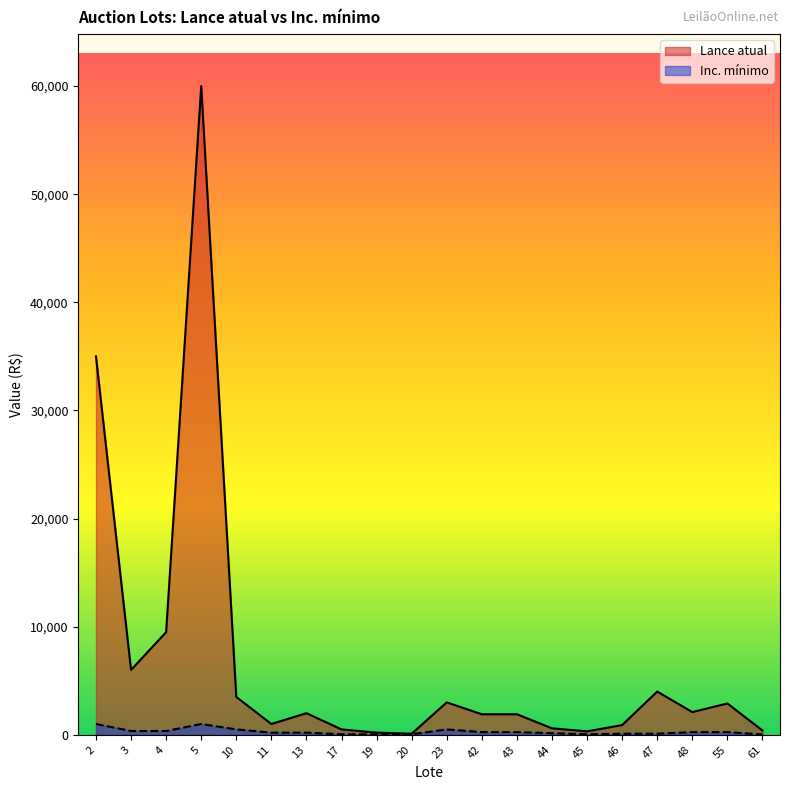

True or false: Inc. mínimo and Lance atual cross at least once.

False